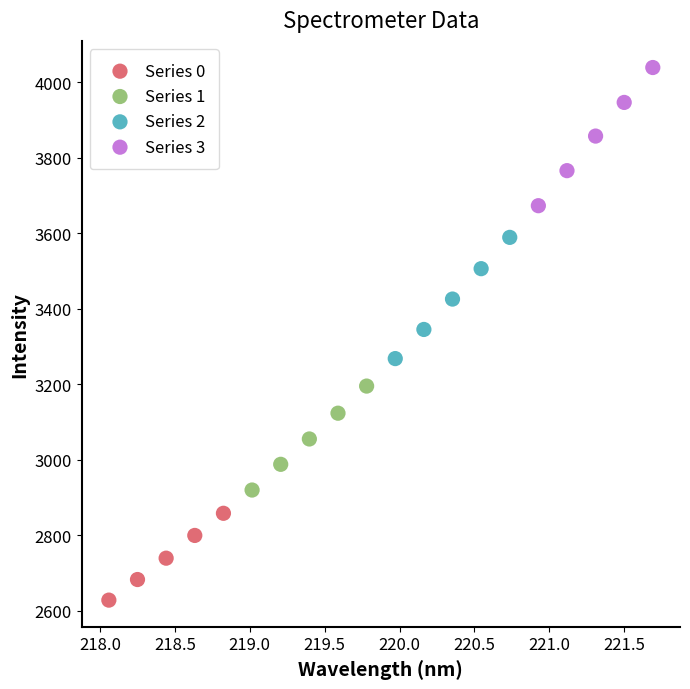

Which series reaches the maximum Y coordinate?

Series 3